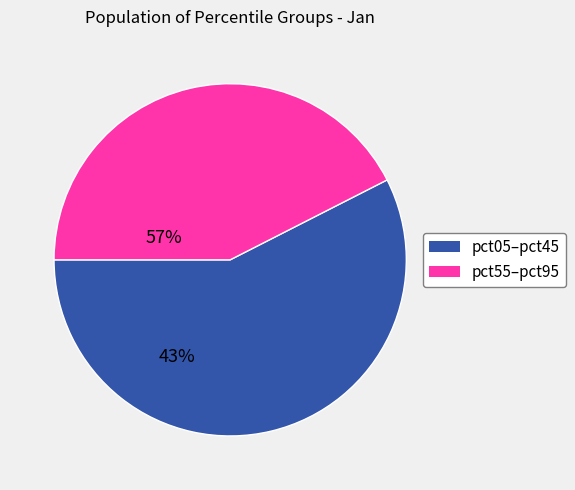

How many slices are in this pie chart?

2